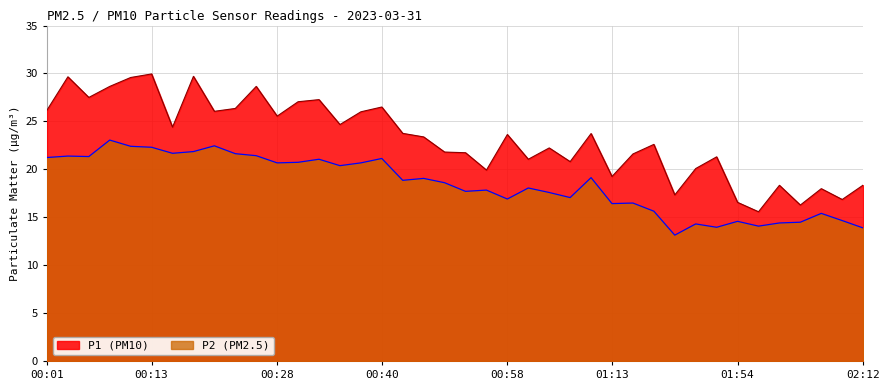

What is the sum of all P1 values?

927.8